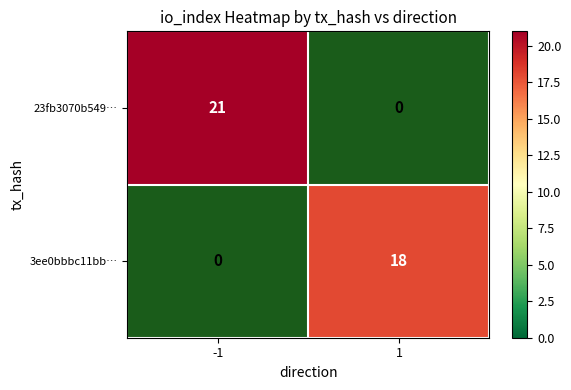

The 3ee0bbbc11bb… series shows 29 at 1. True or false?

False